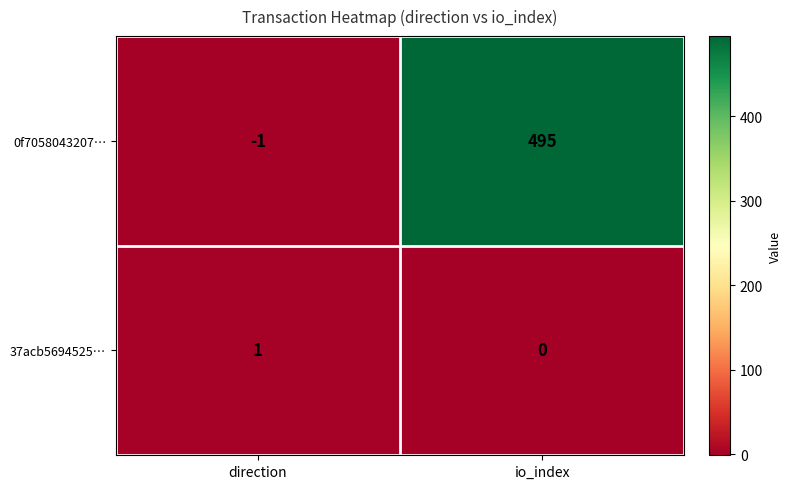

What is the smallest value displayed?

-1